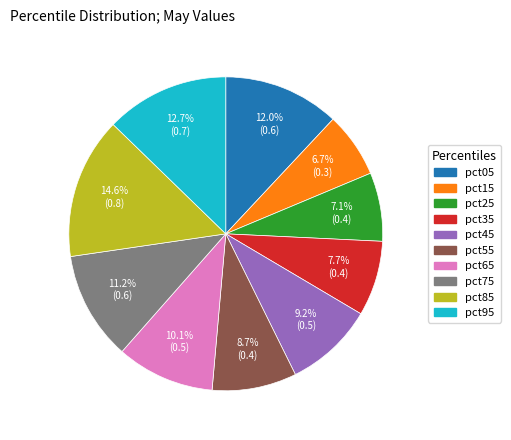

Is the sum of pct55 and pct25 greater than half?

No